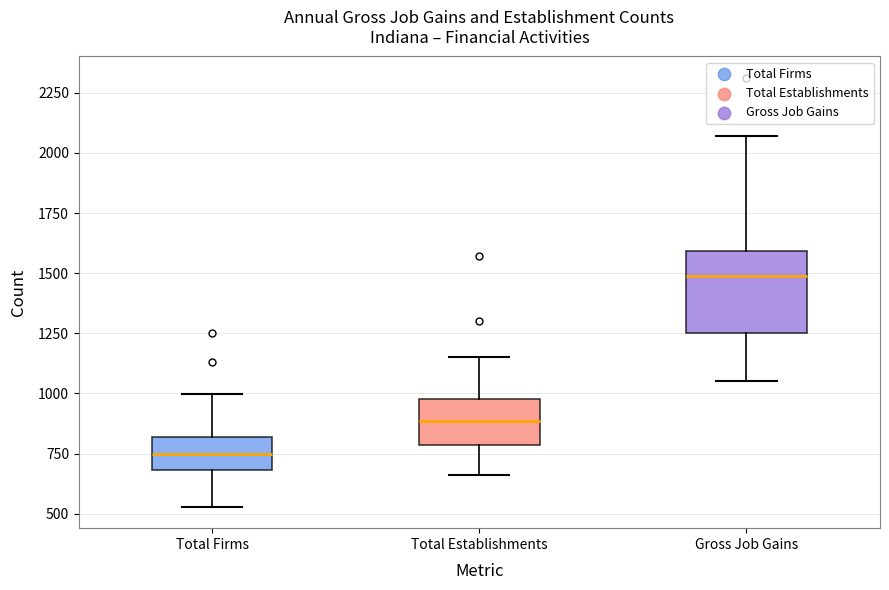

Which box has the highest median line?

Gross Job Gains